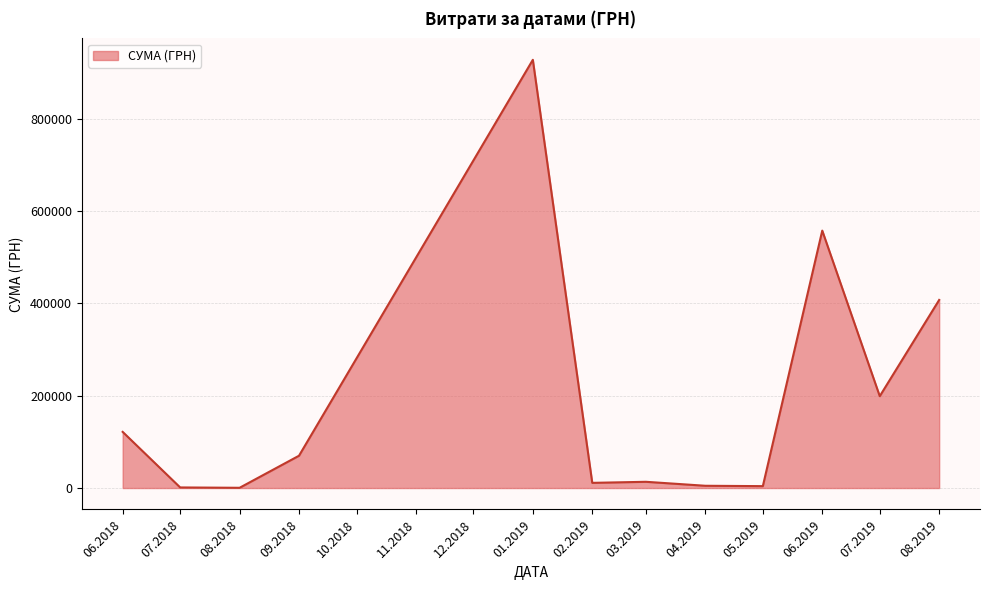

What is the greatest value displayed?

927060.7